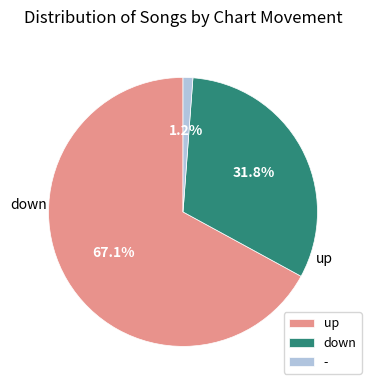

Do up and down together represent more than half of the pie?

Yes